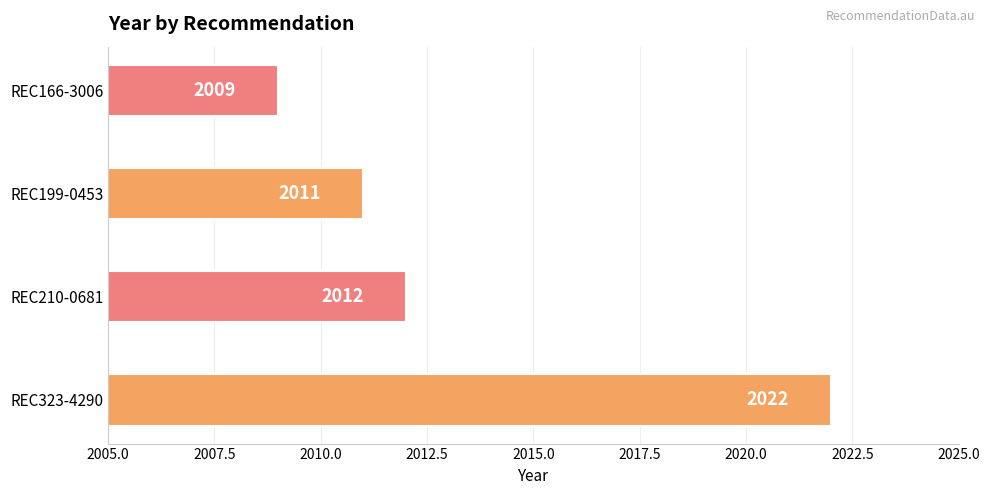

What is the average value?

2014